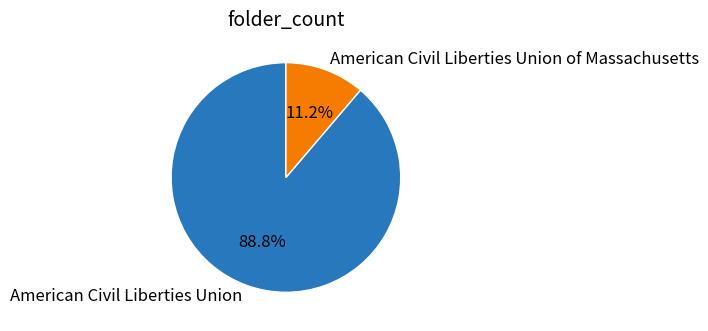

How many slices are in this pie chart?

2